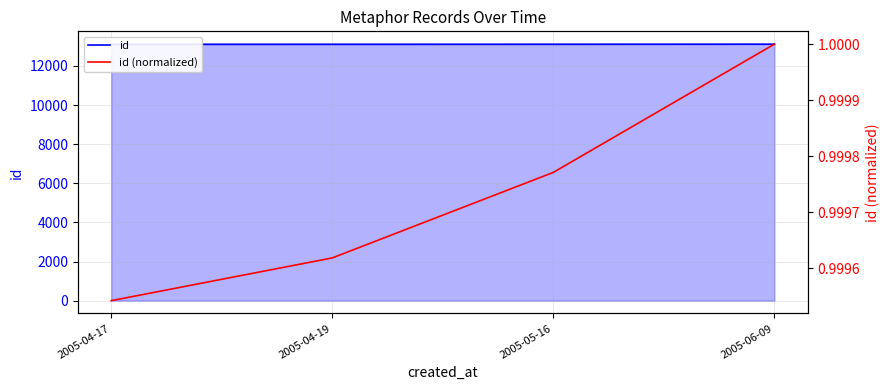

True or false: id and id (normalized) cross at least once.

False